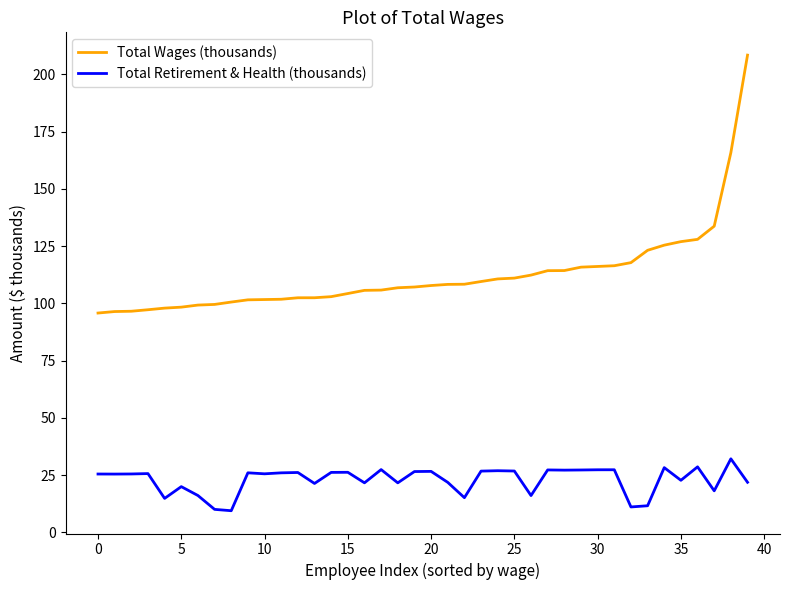

Rank the series by their average value, from highest to lowest.

Total Wages (thousands), Total Retirement & Health (thousands)